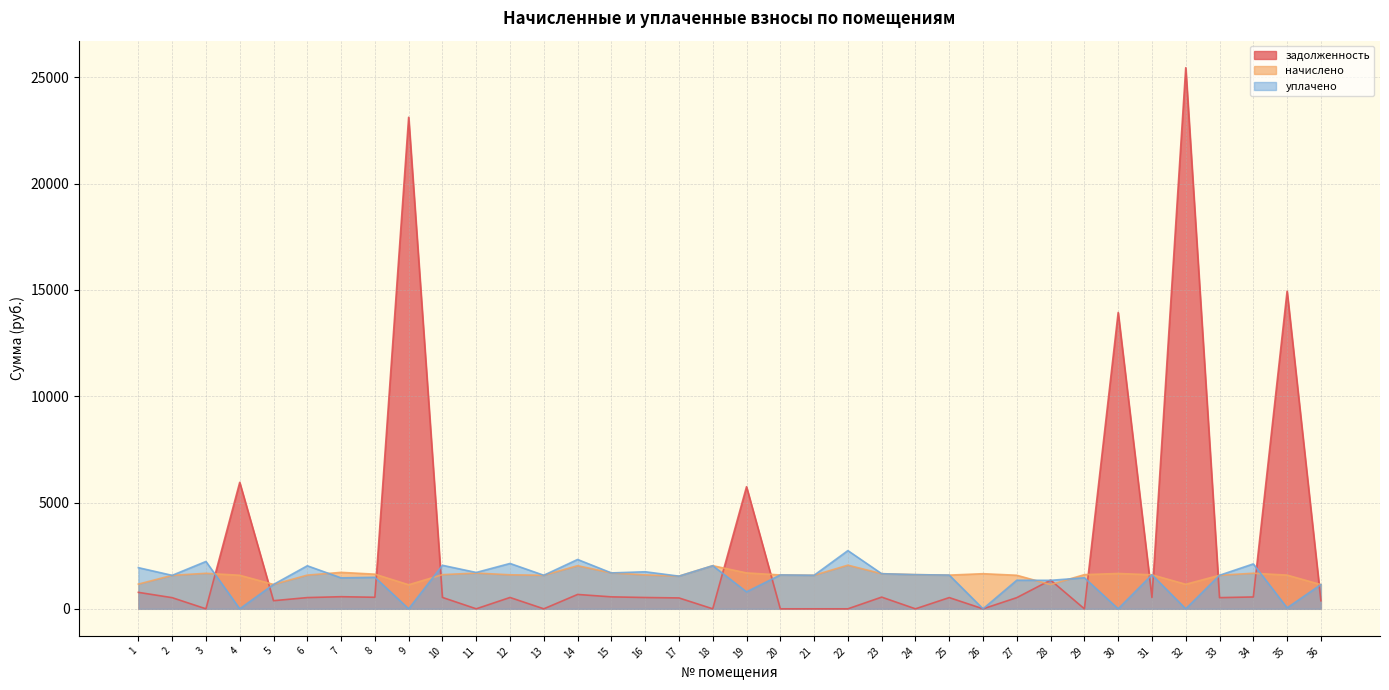

Does the chart display data point markers on the line(s)?

No